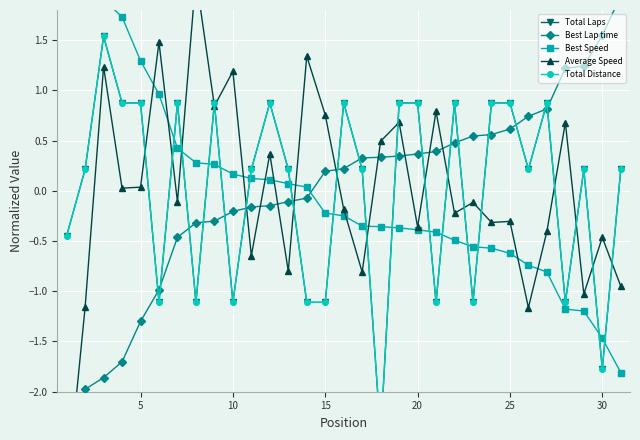

What is the difference between the Total Distance values at 25 and 0?

0.7